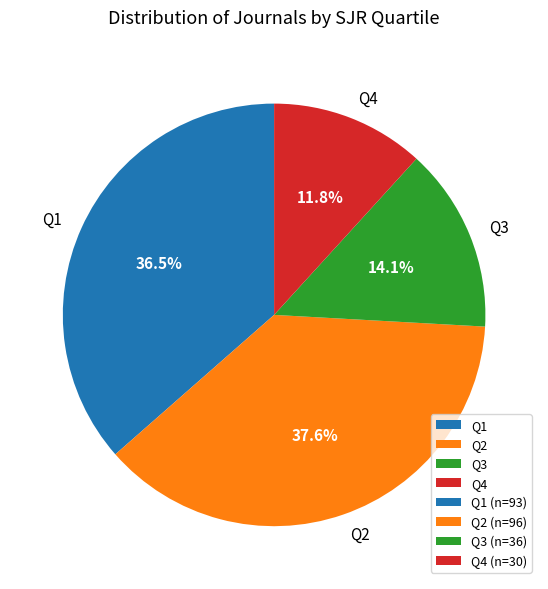

Which slice is the smallest?

Q4